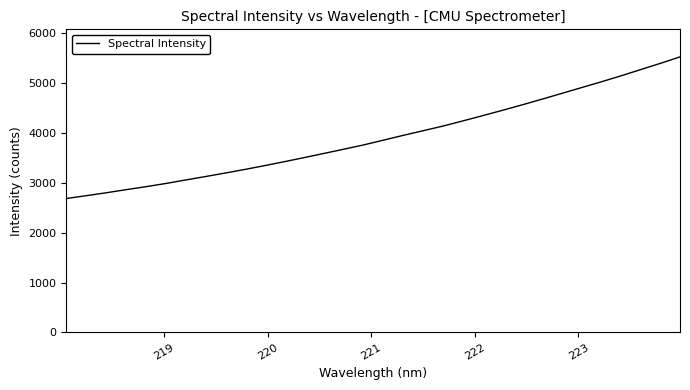

True or false: the data has more than 2 interior local peaks.

False